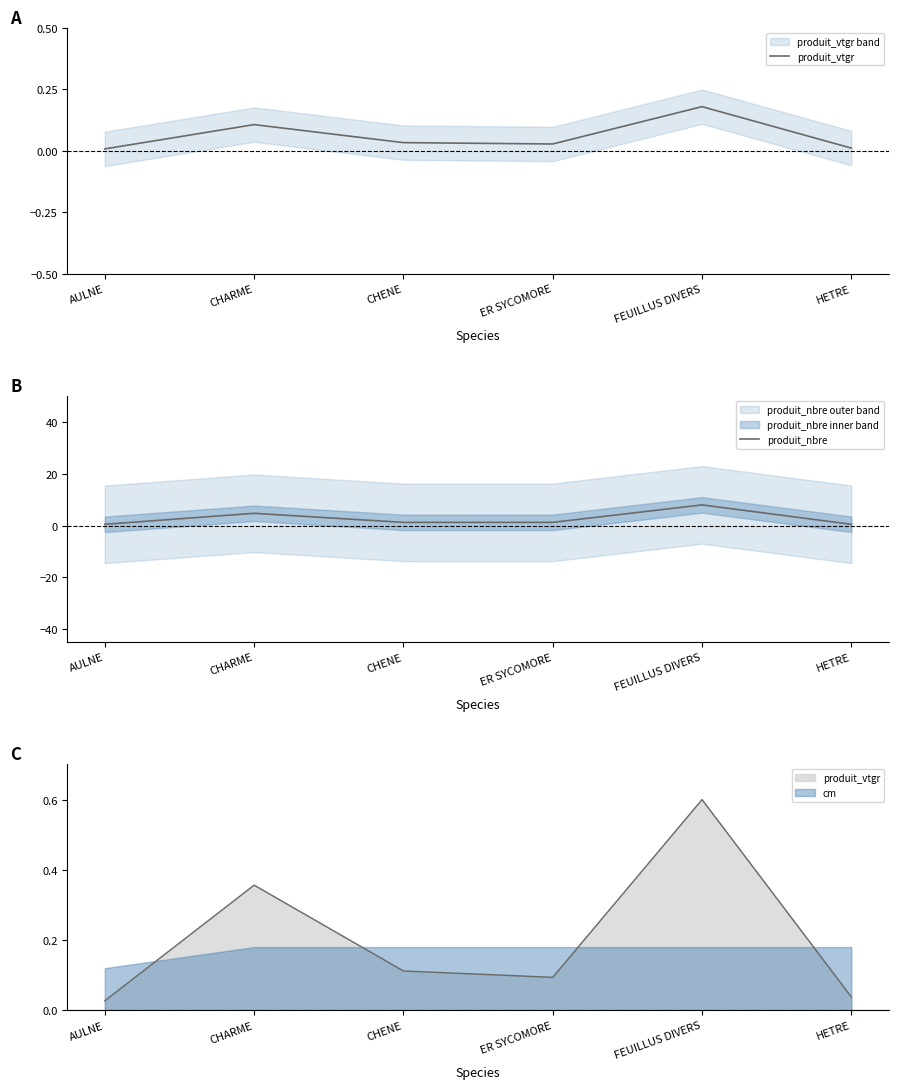

Rank the series at CHENE from highest to lowest value.

produit_nbre, produit_vtgr